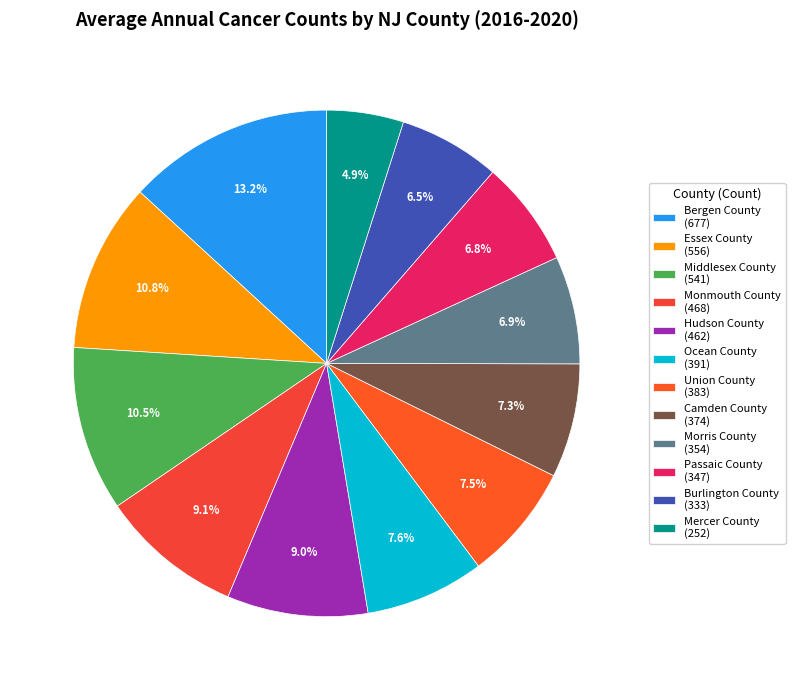

What percentage is the Middlesex County slice, to the nearest percent?

11%